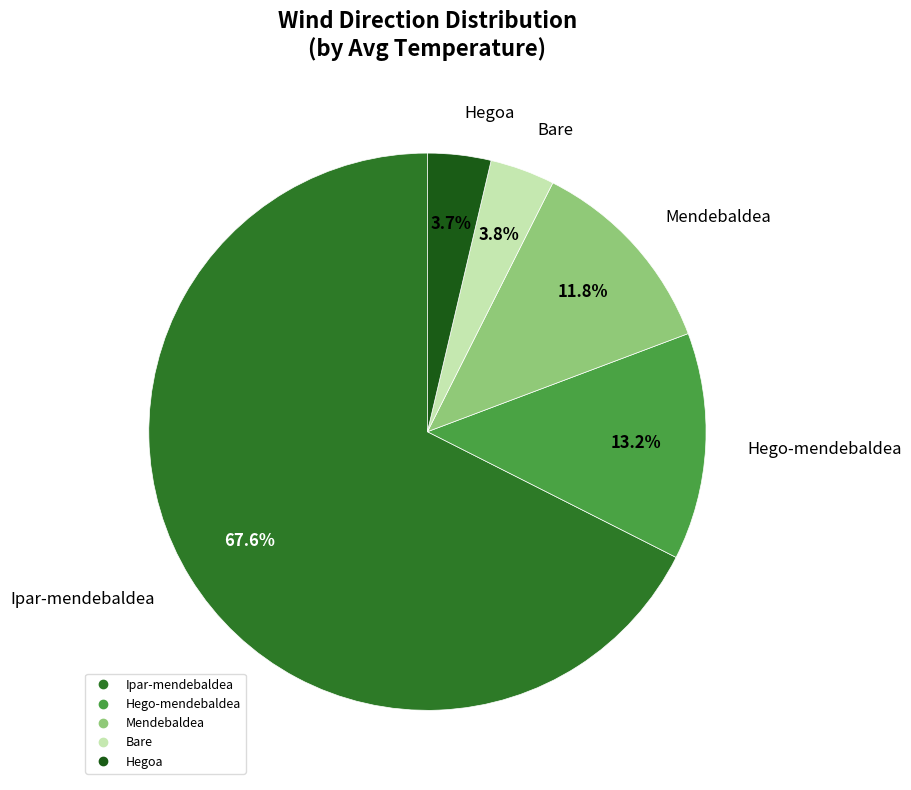

Between Ipar-mendebaldea and Bare, which is larger?

Ipar-mendebaldea